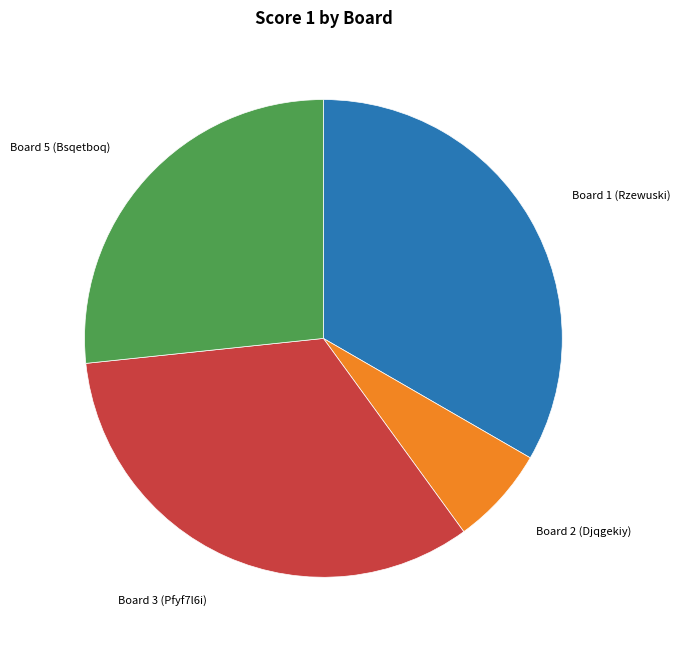

What is the smallest slice in the pie chart?

Board 2 (Djqgekiy)